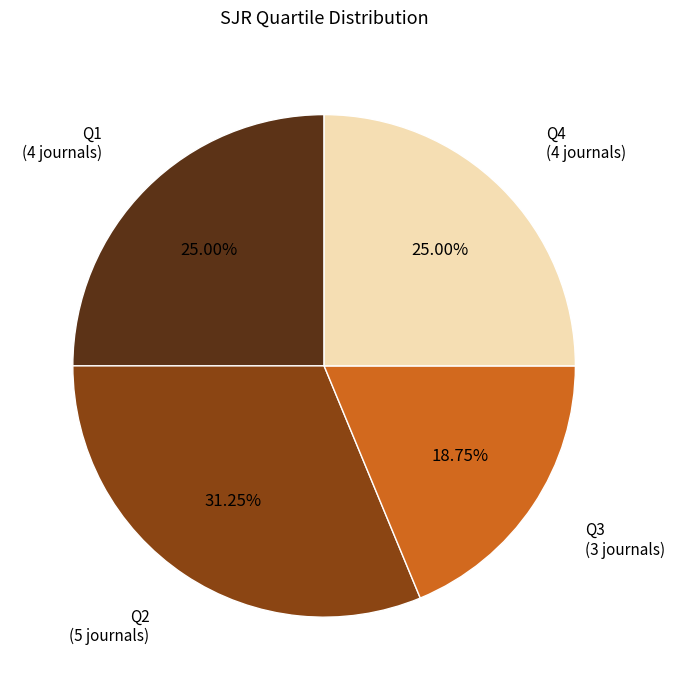

Between Q3 (3 journals) and Q2 (5 journals), which is larger?

Q2 (5 journals)